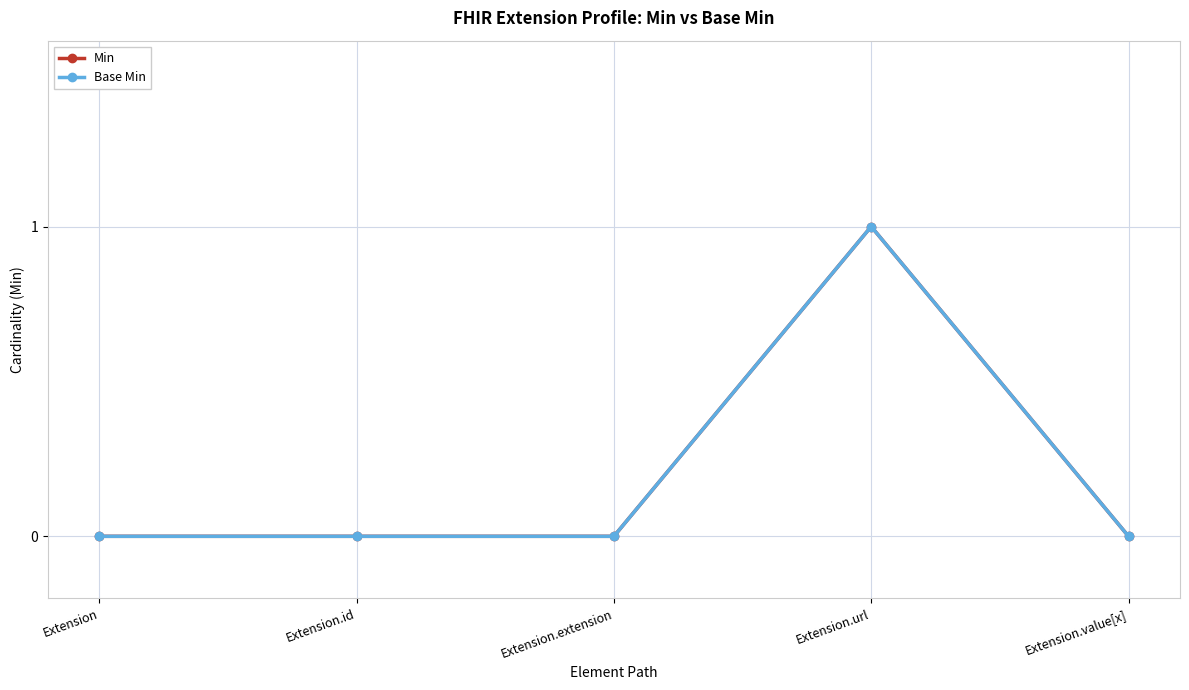

Which series has the largest range (max minus min)?

Min